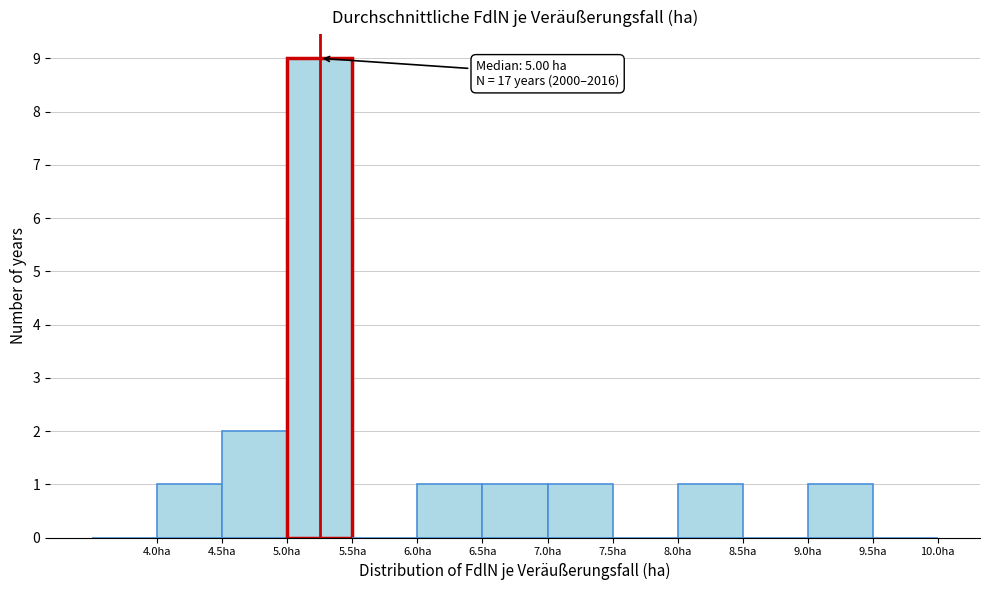

Over which range of the x-axis is the bar tallest?

5.0 to 5.5